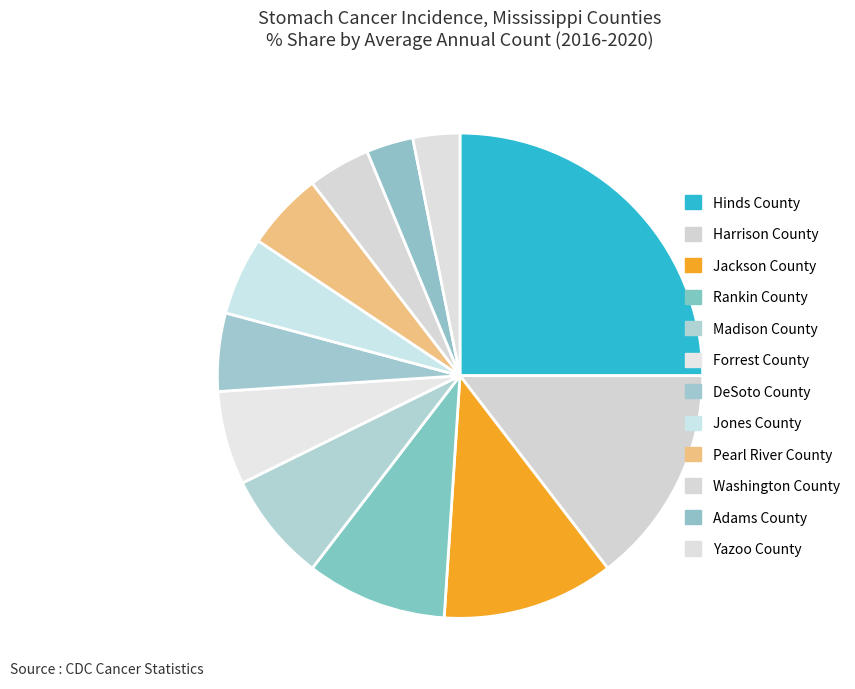

Is the sum of Forrest County and Madison County greater than half?

No